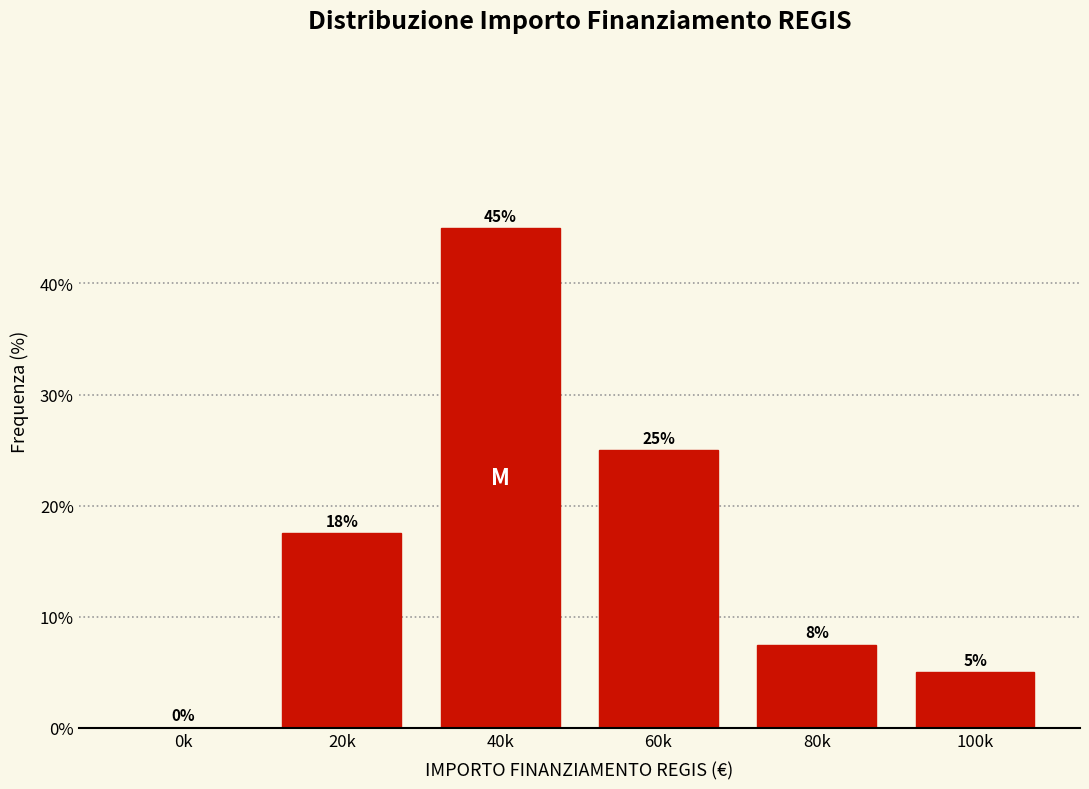

At which label is the value closest to 22?

60k